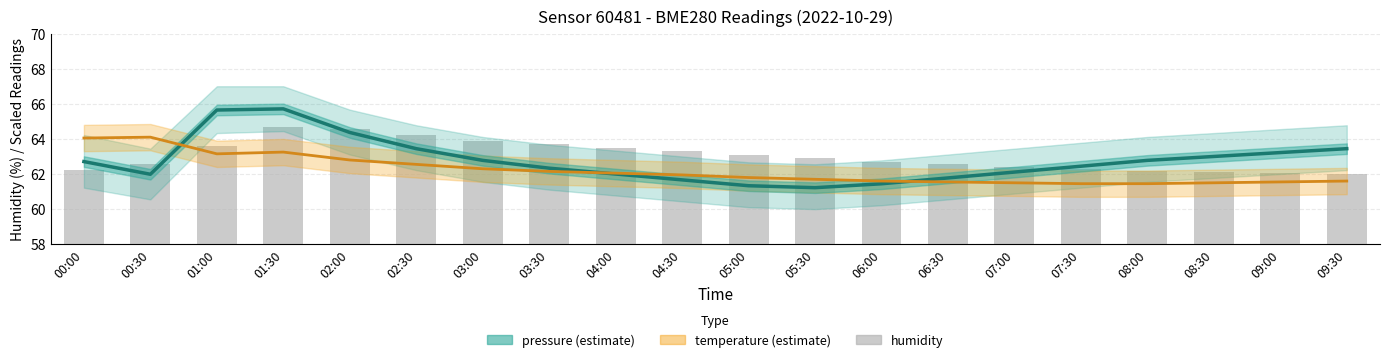

What is the total value across all series at 07:30?

124.7